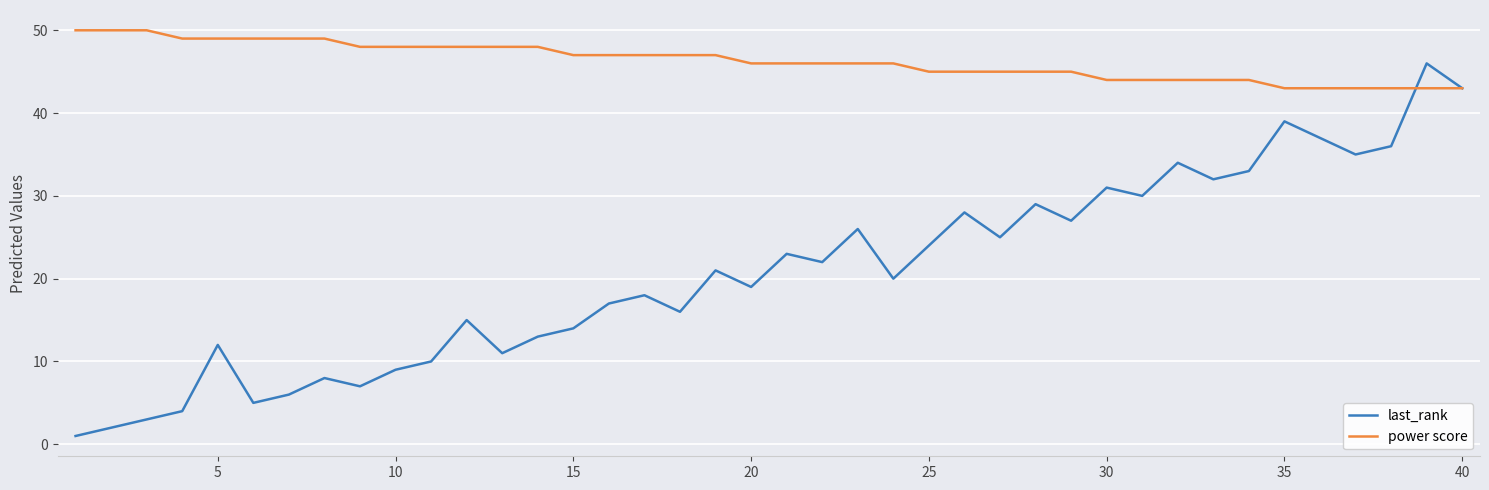

In last_rank, how many points are higher than both neighbors (excluding endpoints)?

13